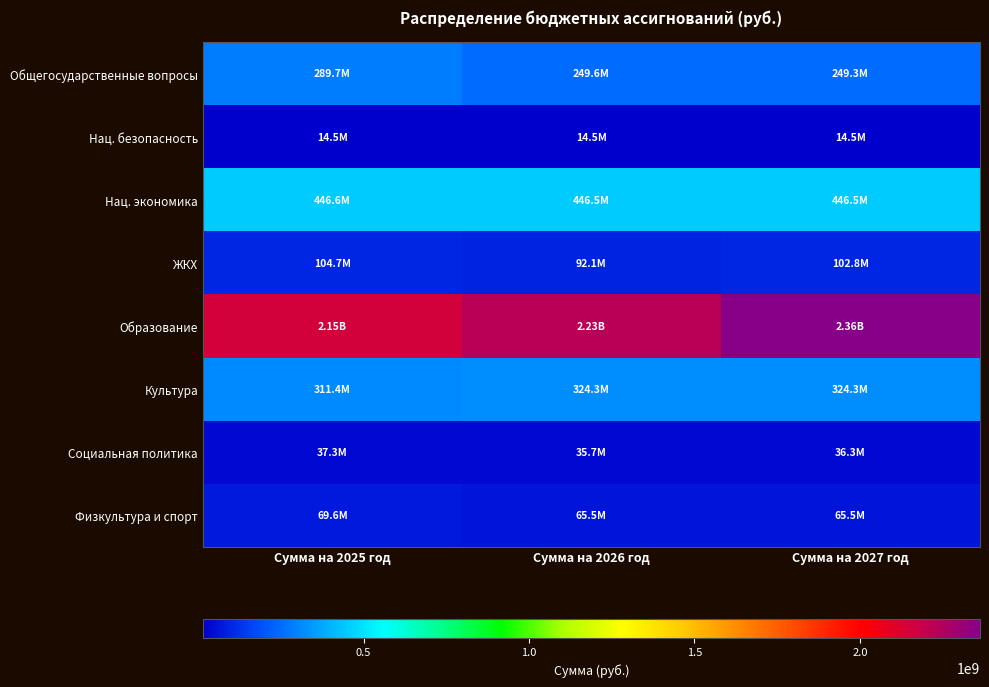

Which series has the largest range (max minus min)?

Образование